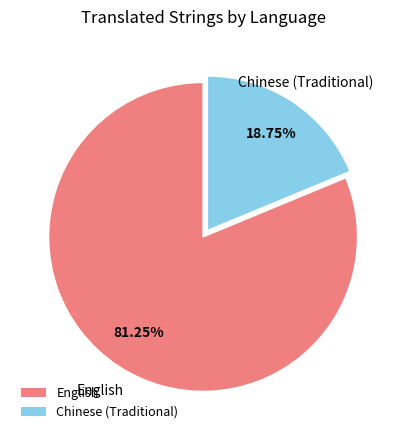

The Chinese (Traditional) slice represents 19% of the pie. True or false?

True